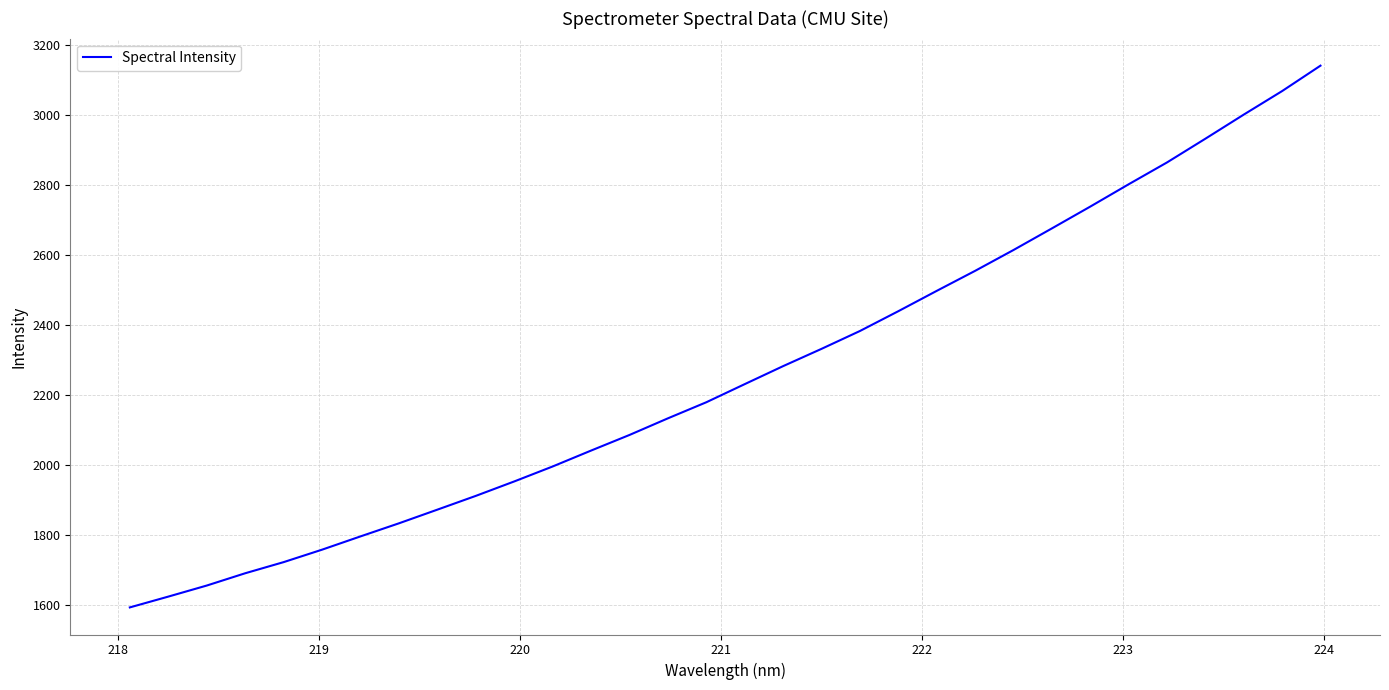

What is the smallest value displayed?

1592.9